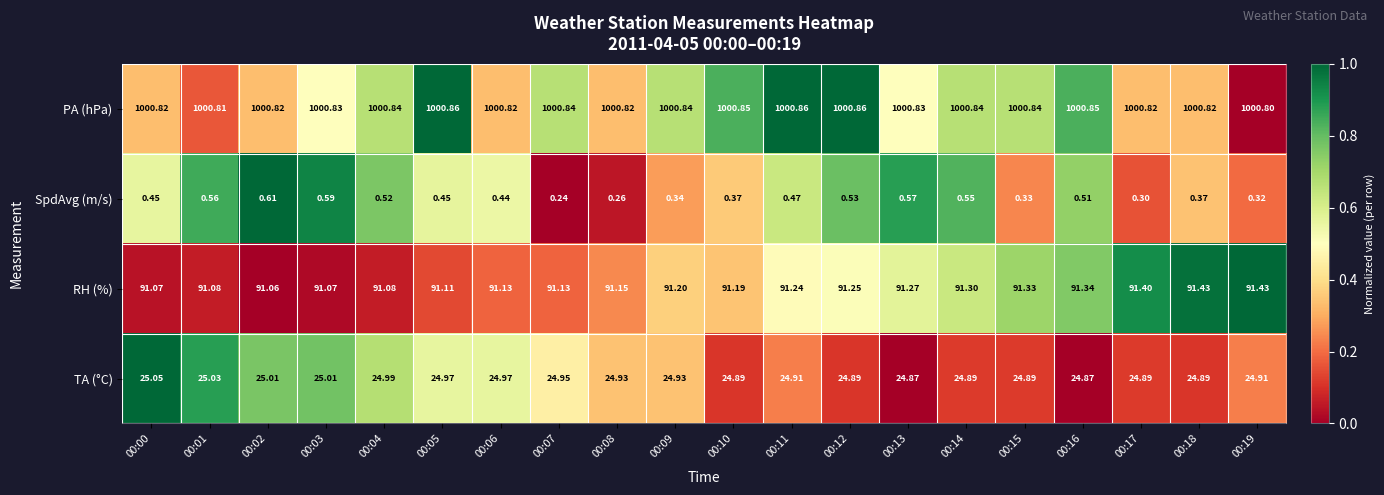

Which series changed the most between 00:14 and 00:17?

SpdAvg (m/s)